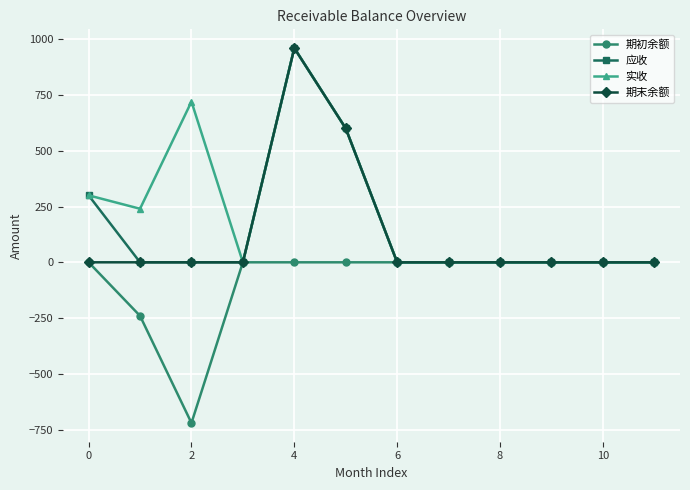

True or false: 实收 has more than 1 points higher than both neighbors.

True